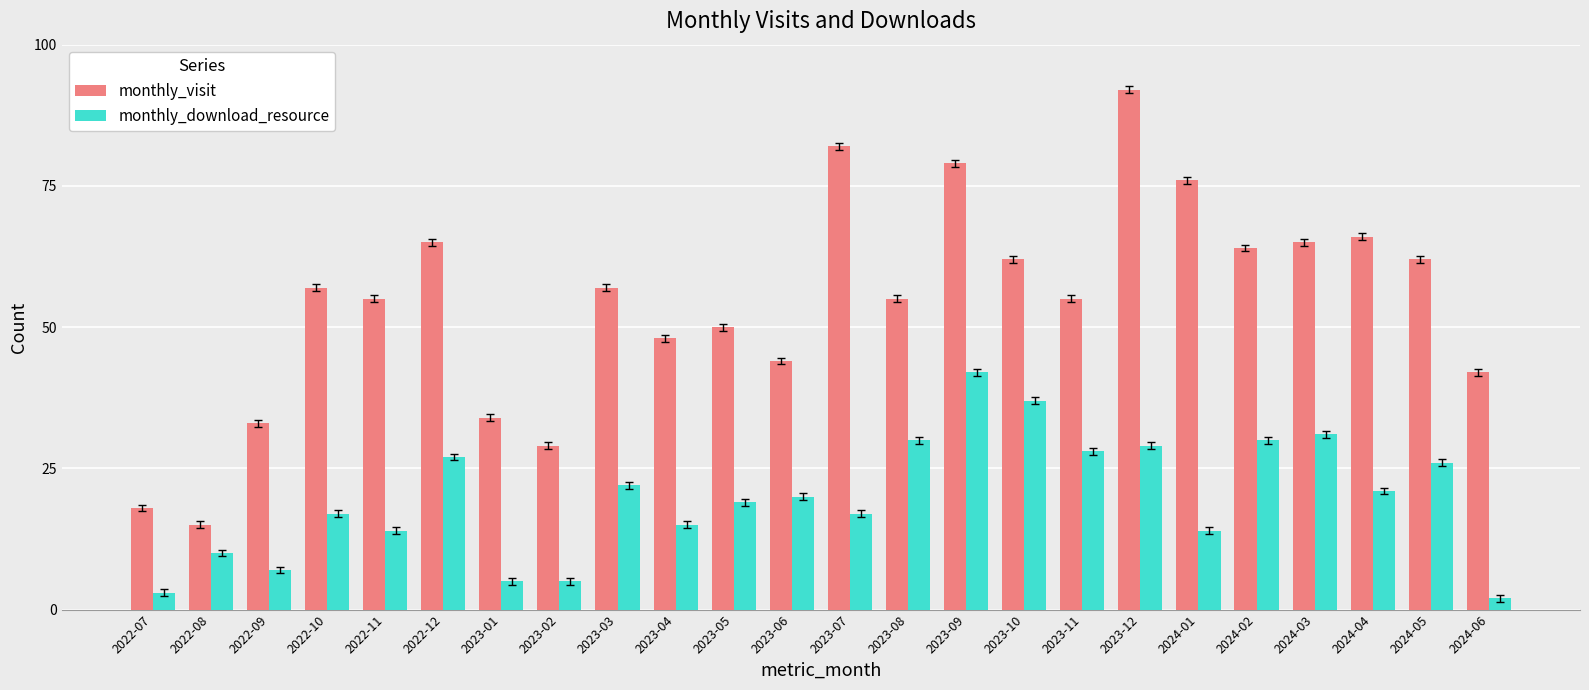

What is the greatest value displayed?

92